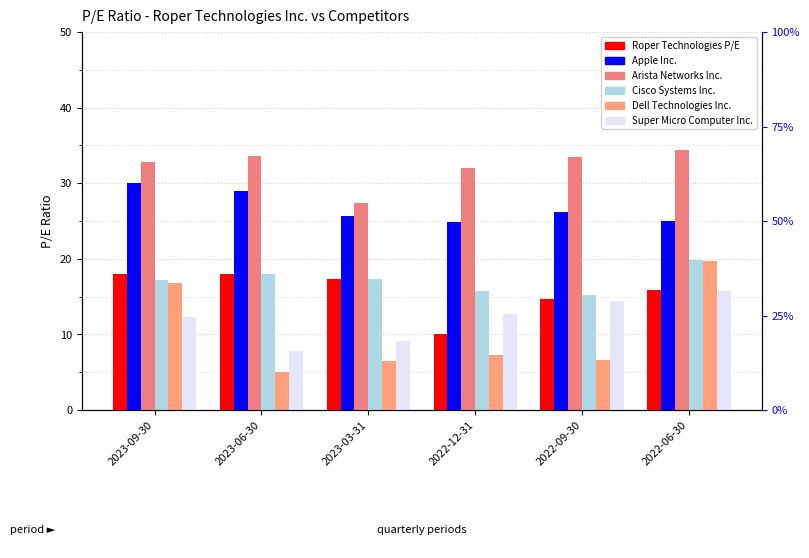

Does the chart contain stacked bars?

No